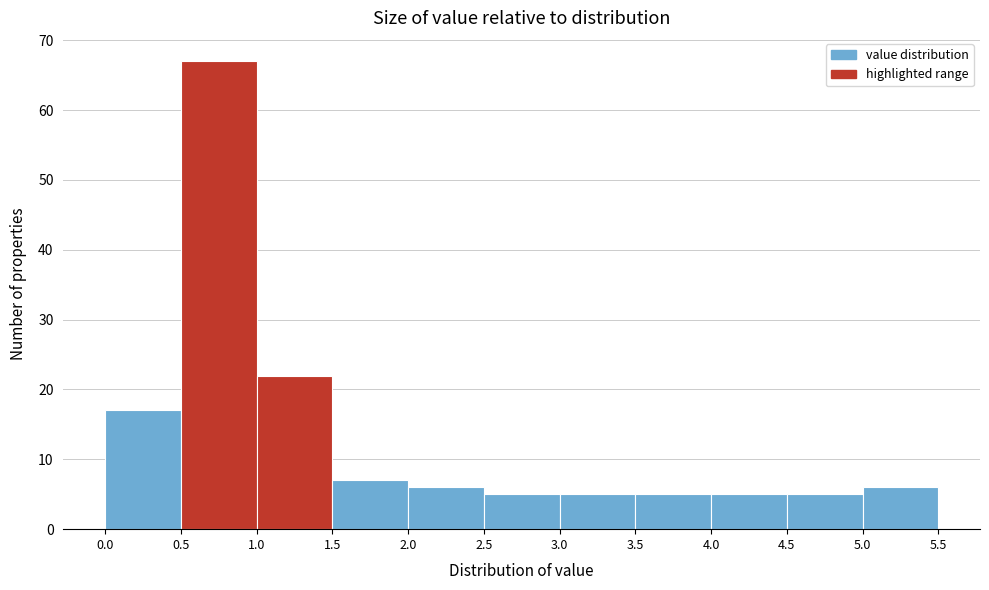

Over which range of the x-axis is the bar tallest?

0.5 to 1.0